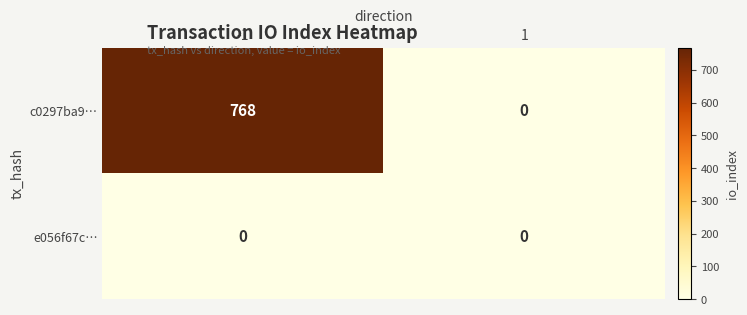

Reading left to right, list all the values displayed in this chart.

c0297ba9…: 768	0
e056f67c…: 0	0